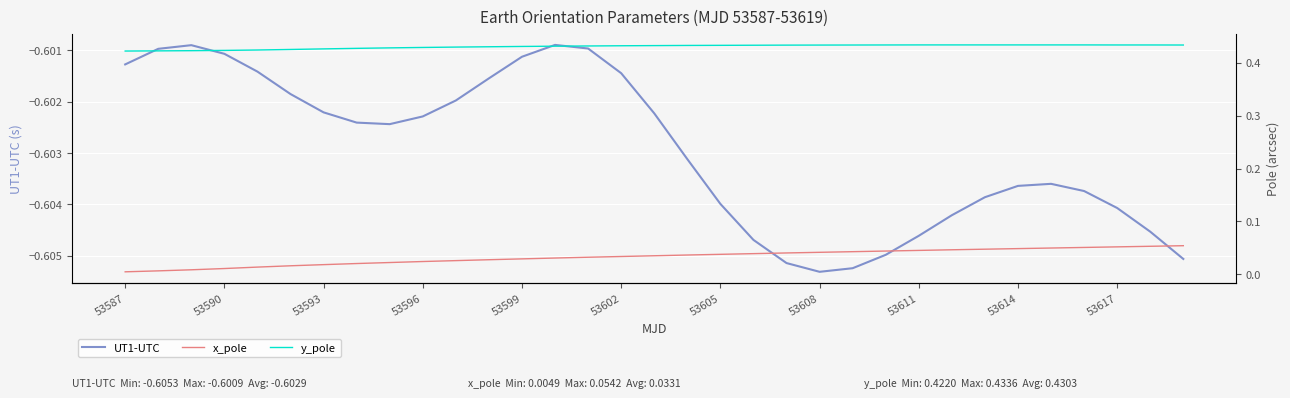

True or false: y_pole and UT1-UTC intersect in this chart.

False